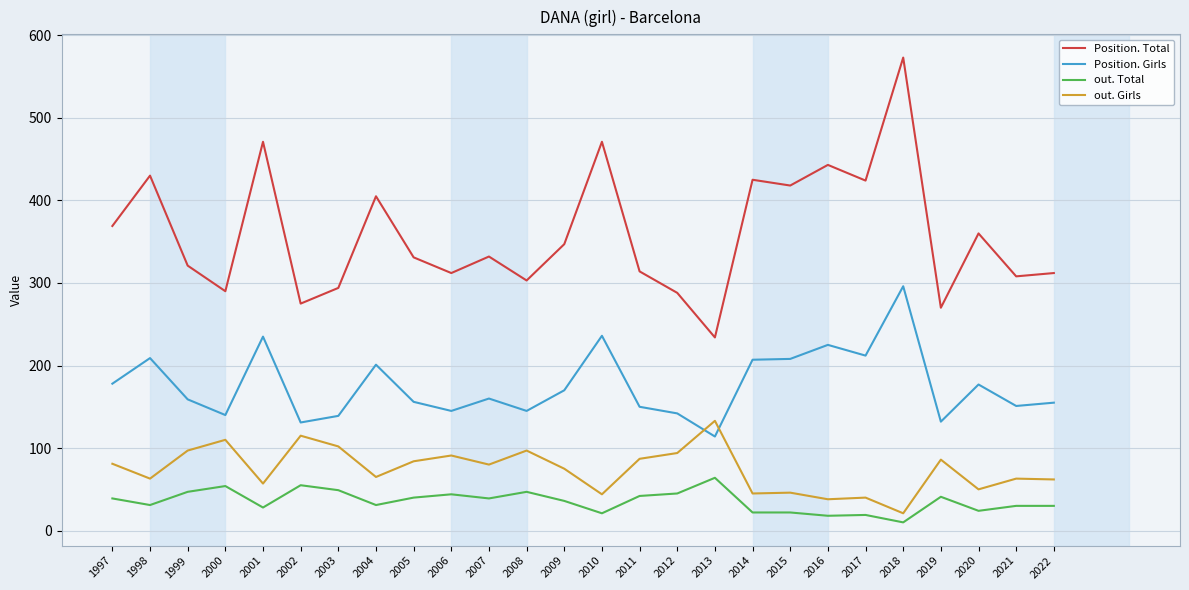

At which label does Position. Girls first exceed 160?

1997